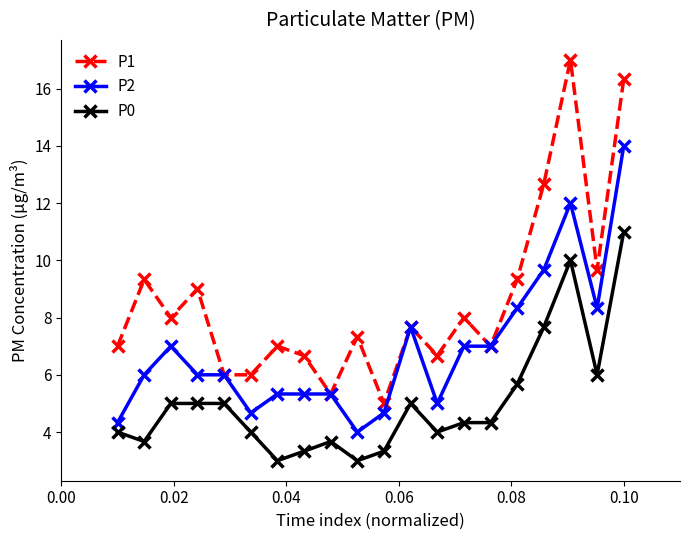

True or false: P2 and P0 cross at least once.

False